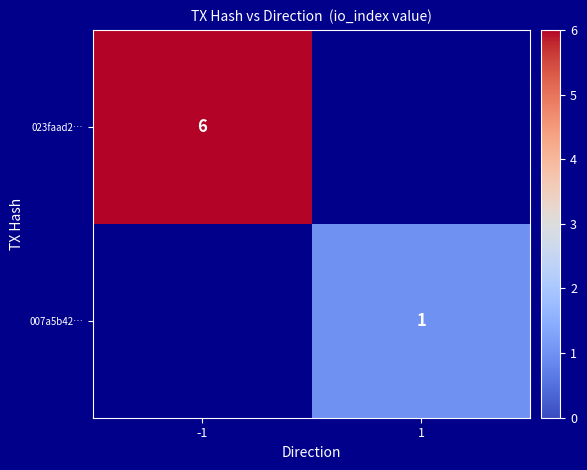

True or false: 023faad2… has a value of 6 at -1.

True